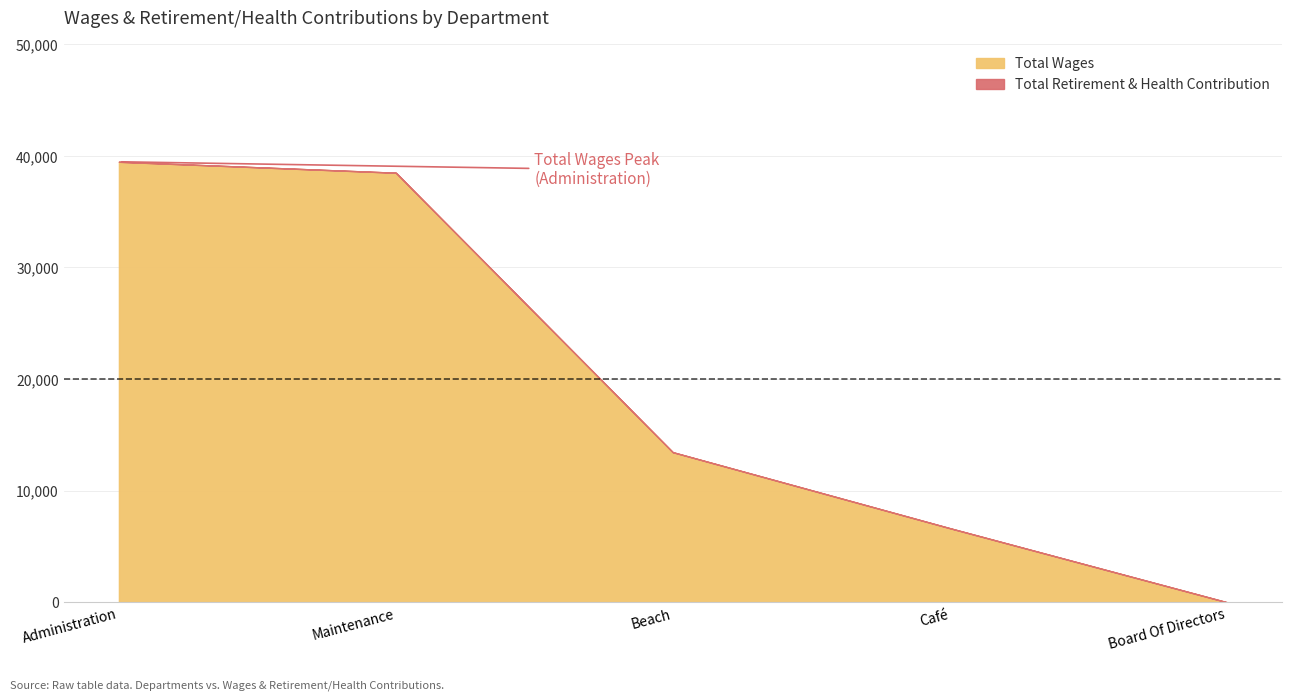

Reading left to right, list all the values displayed in this chart.

Total Wages: 39474	38491	13444	6635	0
Total Retirement & Health Contribution: 0	0	0	0	0